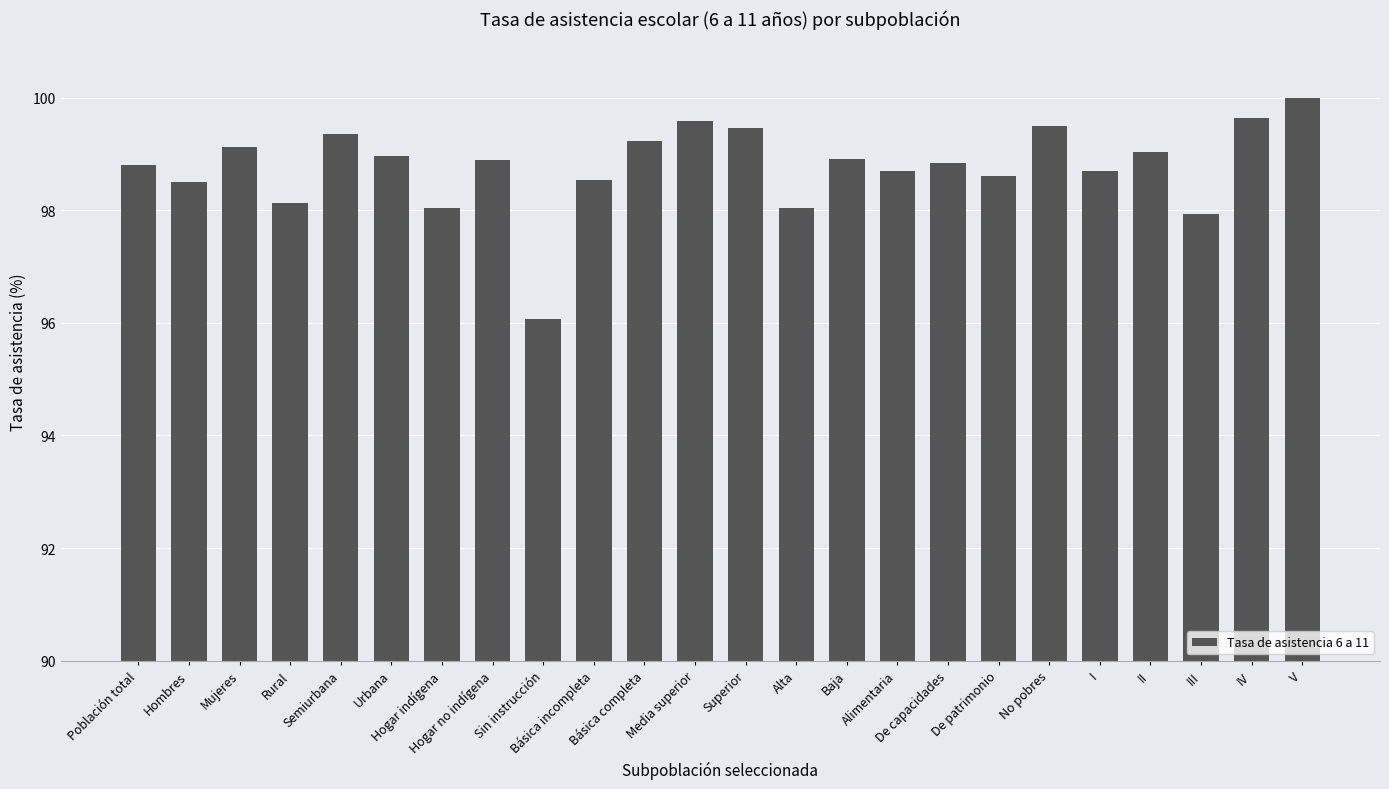

At which label does the data first exceed 98?

Población total